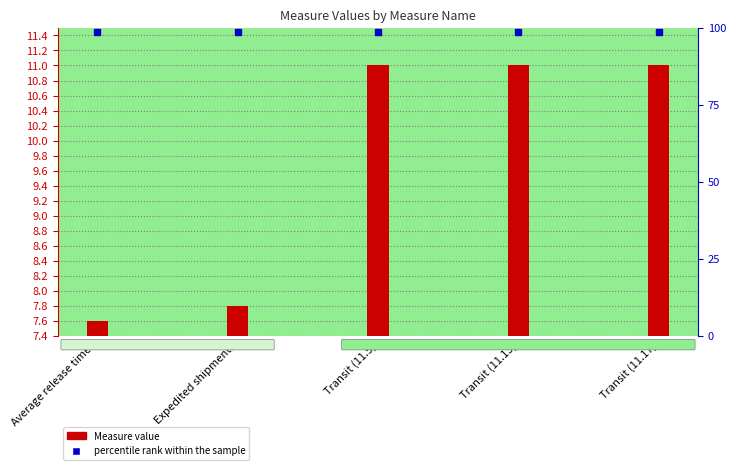

What is the label of the 4th bar from the right?

Expedited shipments